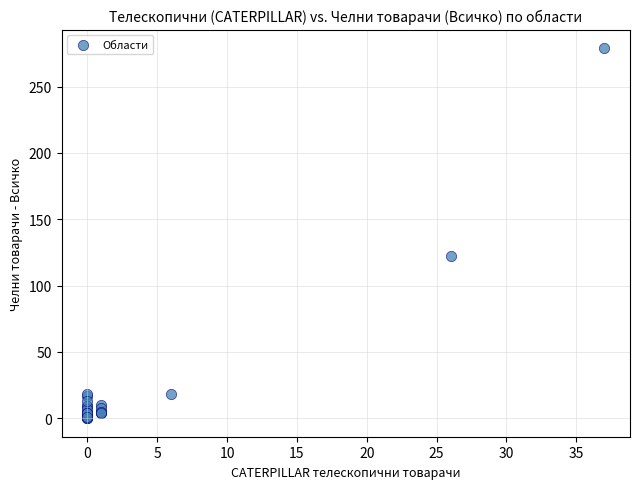

What Y value in the scatter plot is closest to 139?

122